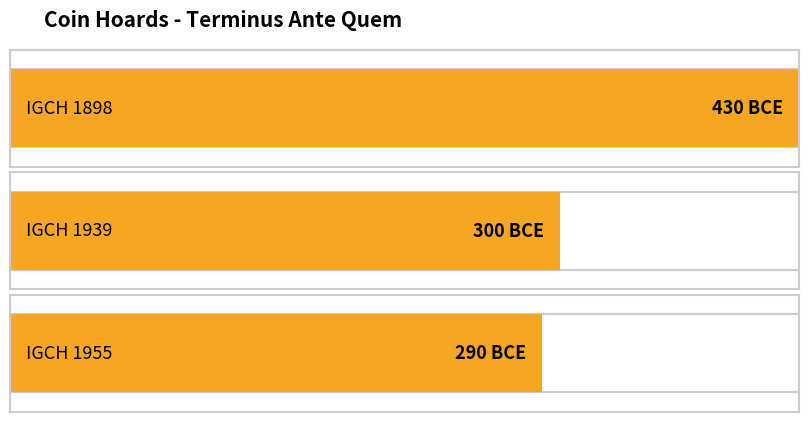

What is the sum of all values?

-1020